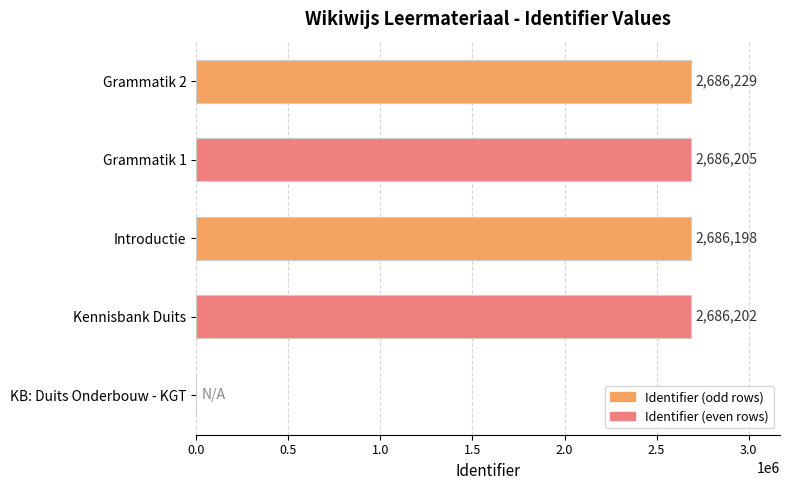

Reading bottom to top, what are all the values shown in this chart?

KB: Duits Onderbouw - KGT=0	Kennisbank Duits=2686202	Introductie=2686198	Grammatik 1=2686205	Grammatik 2=2686229